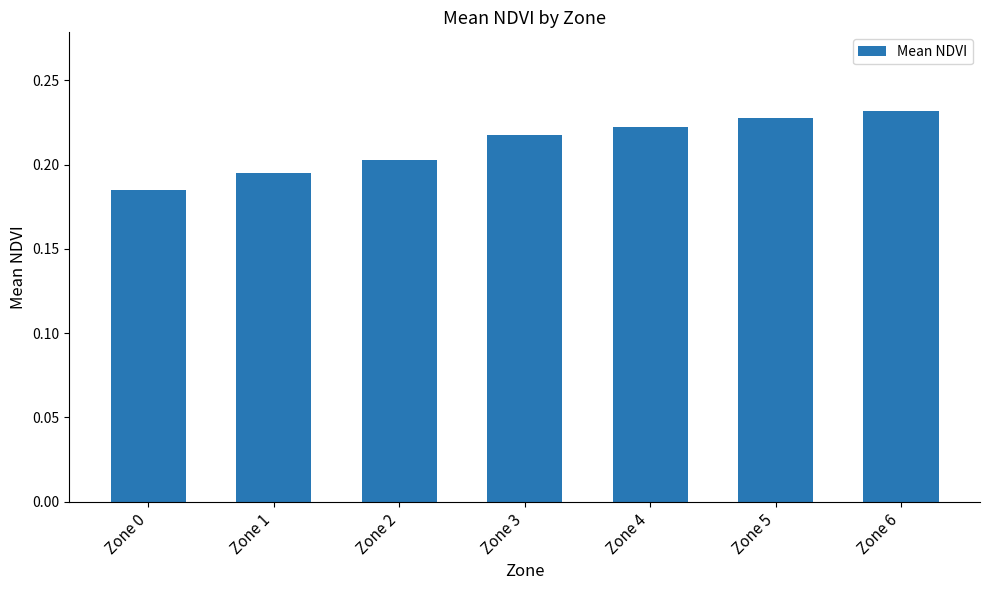

Rank the categories by value from lowest to highest.

Zone 0, Zone 1, Zone 2, Zone 3, Zone 4, Zone 5, Zone 6